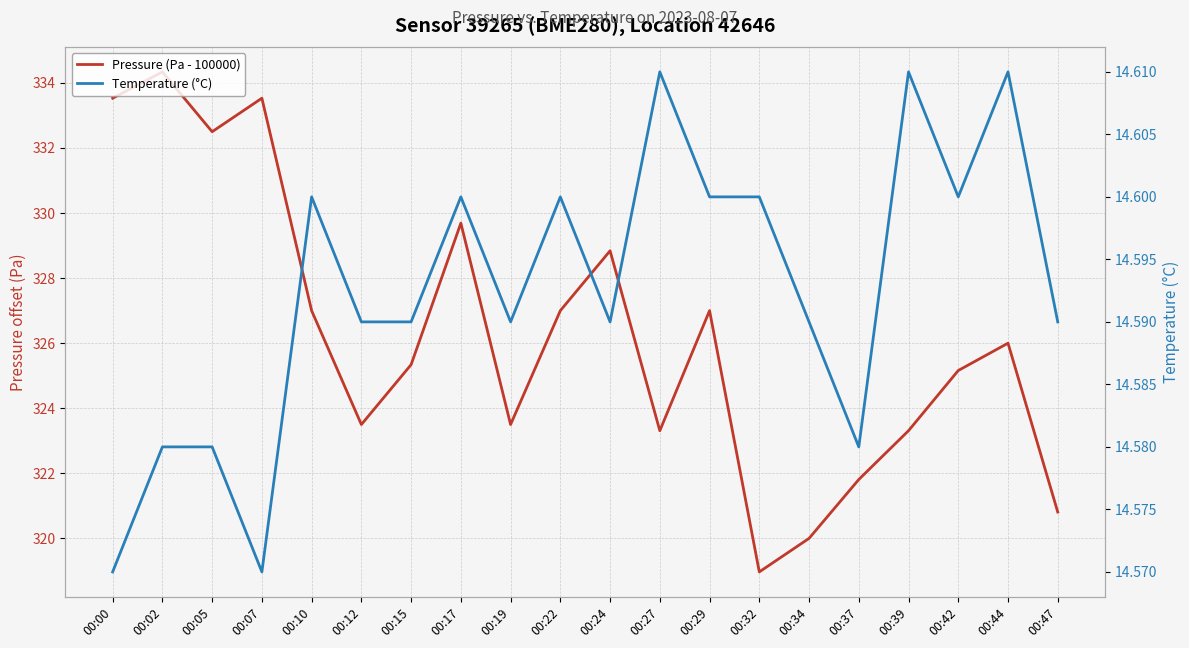

Rank the series at 00:19 from highest to lowest value.

Pressure (Pa - 100000), Temperature (°C)